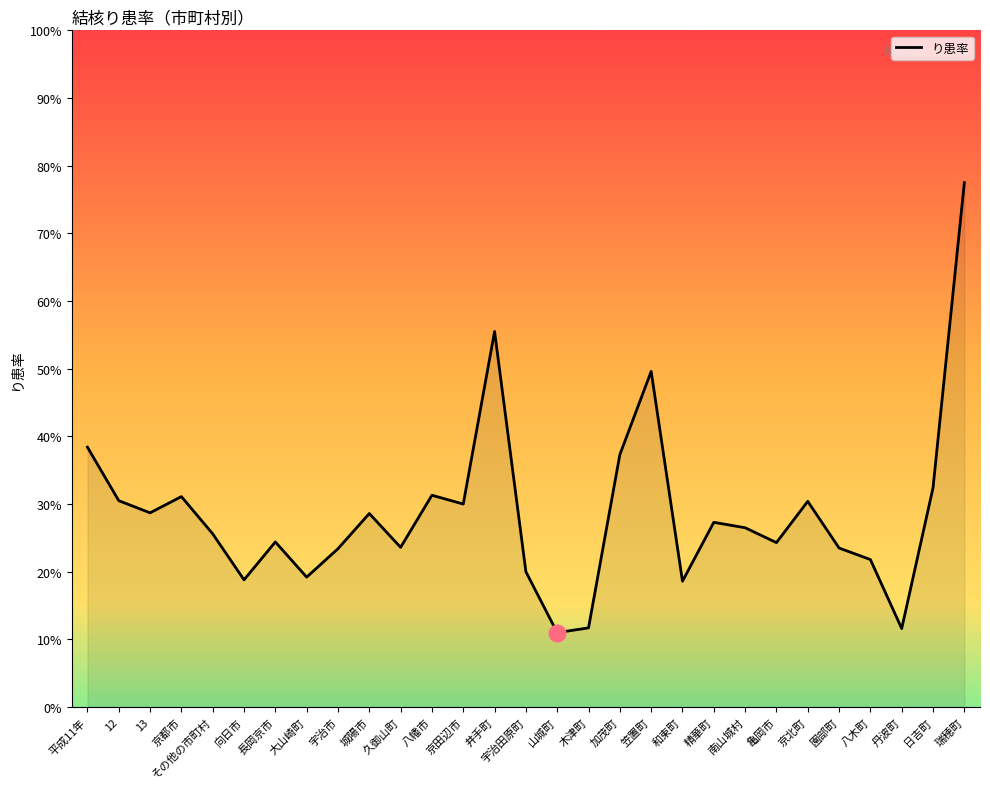

Is it true that the value at 宇治田原町 is 9.2?

False